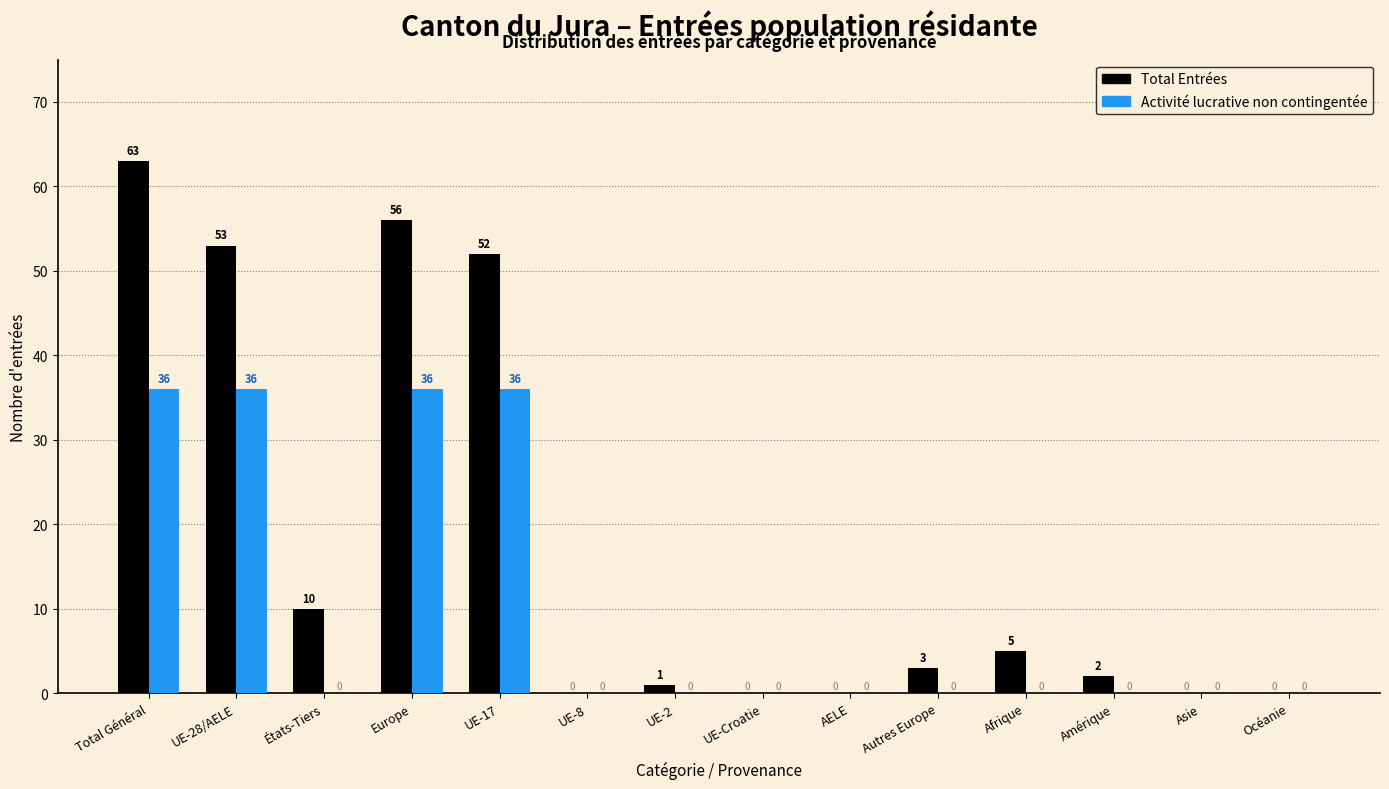

Reading right to left, extract all data points from this chart.

Total Entrées: Océanie=0	Asie=0	Amérique=2	Afrique=5	Autres Europe=3	AELE=0	UE-Croatie=0	UE-2=1	UE-8=0	UE-17=52	Europe=56	États-Tiers=10	UE-28/AELE=53	Total Général=63
Activité lucrative non contingentée: Océanie=0	Asie=0	Amérique=0	Afrique=0	Autres Europe=0	AELE=0	UE-Croatie=0	UE-2=0	UE-8=0	UE-17=36	Europe=36	États-Tiers=0	UE-28/AELE=36	Total Général=36